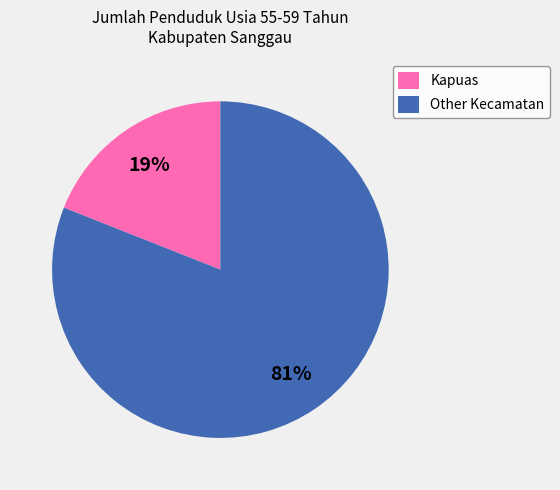

Which slice is the largest?

Other Kecamatan